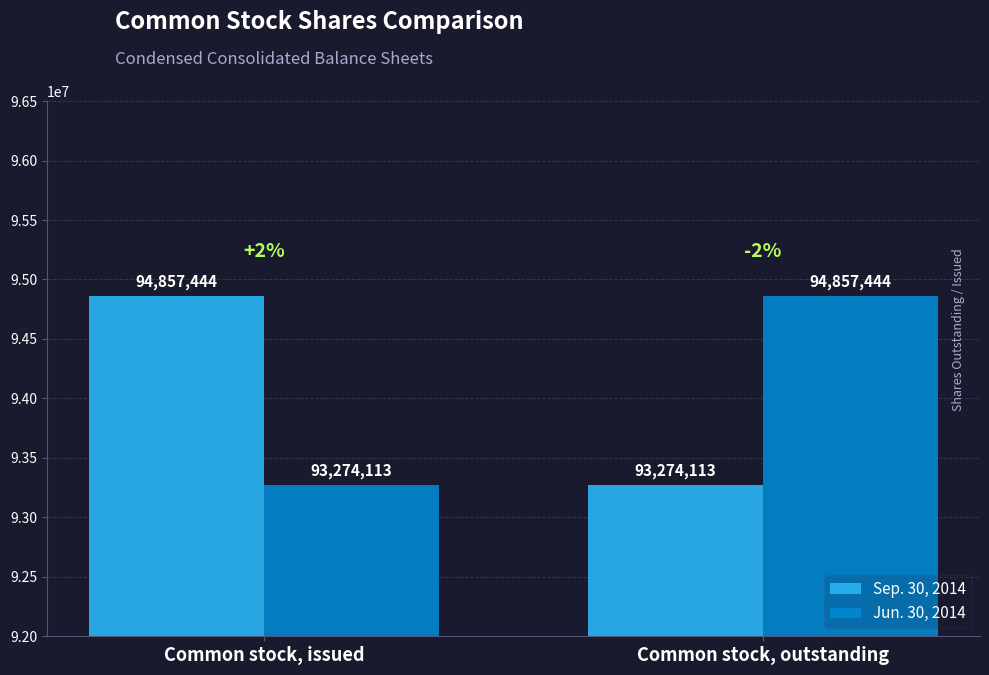

Where is Jun. 30, 2014 nearest to the value 94065778?

Common stock, issued